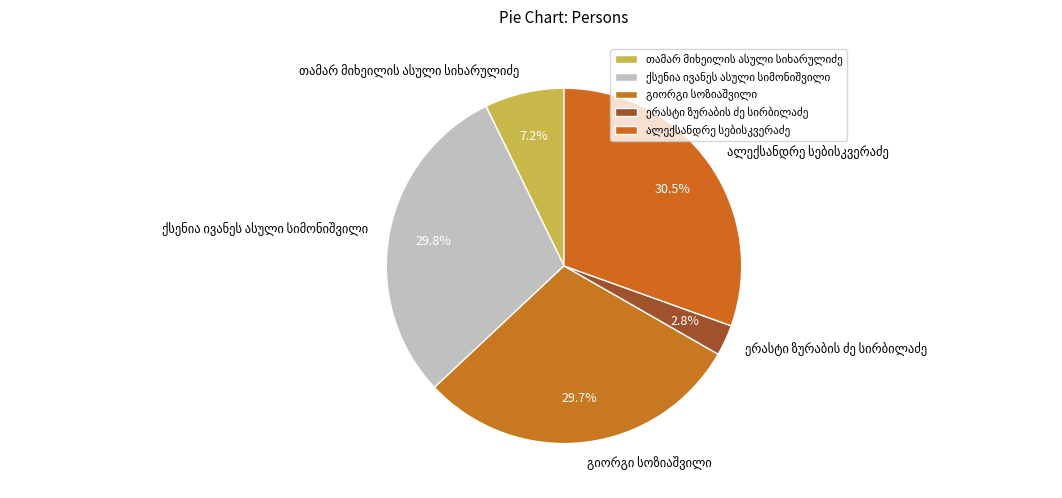

Does any single category account for the majority?

No